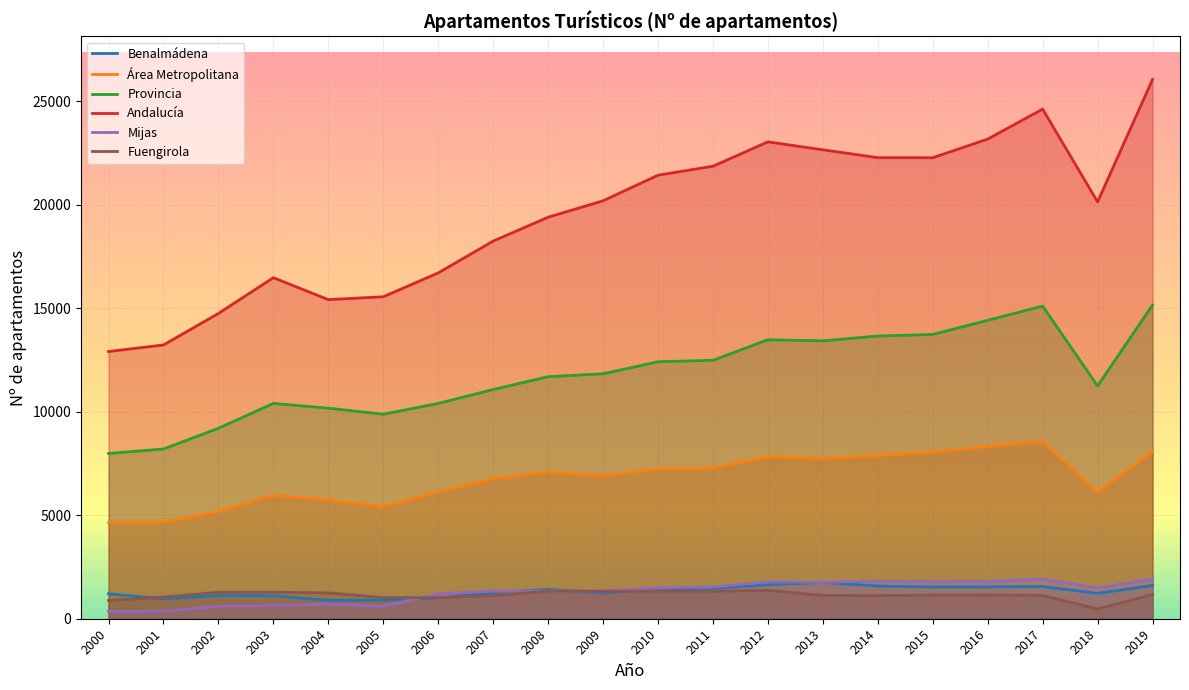

How many lines are shown in the chart?

6